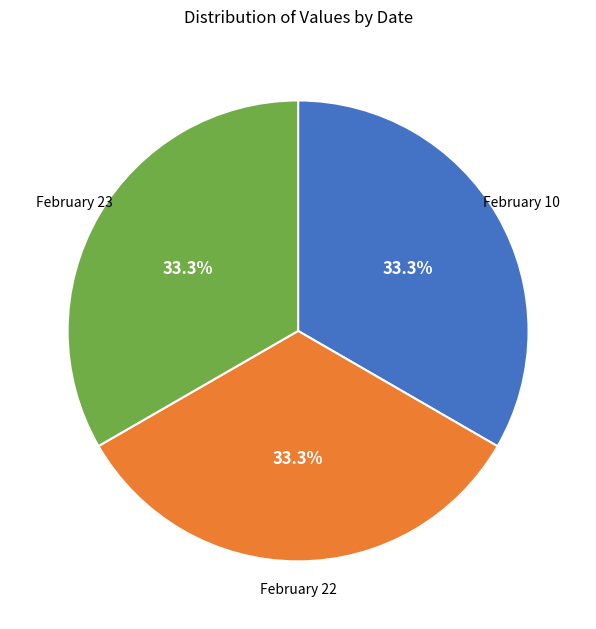

Does any single category account for the majority?

No